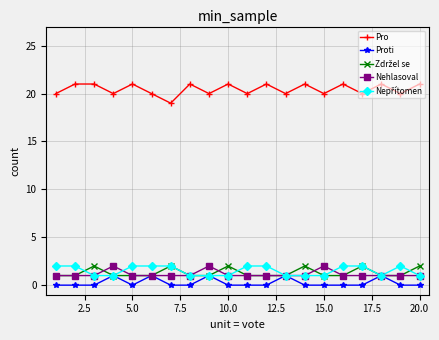

Does the chart display data point markers on the line(s)?

Yes